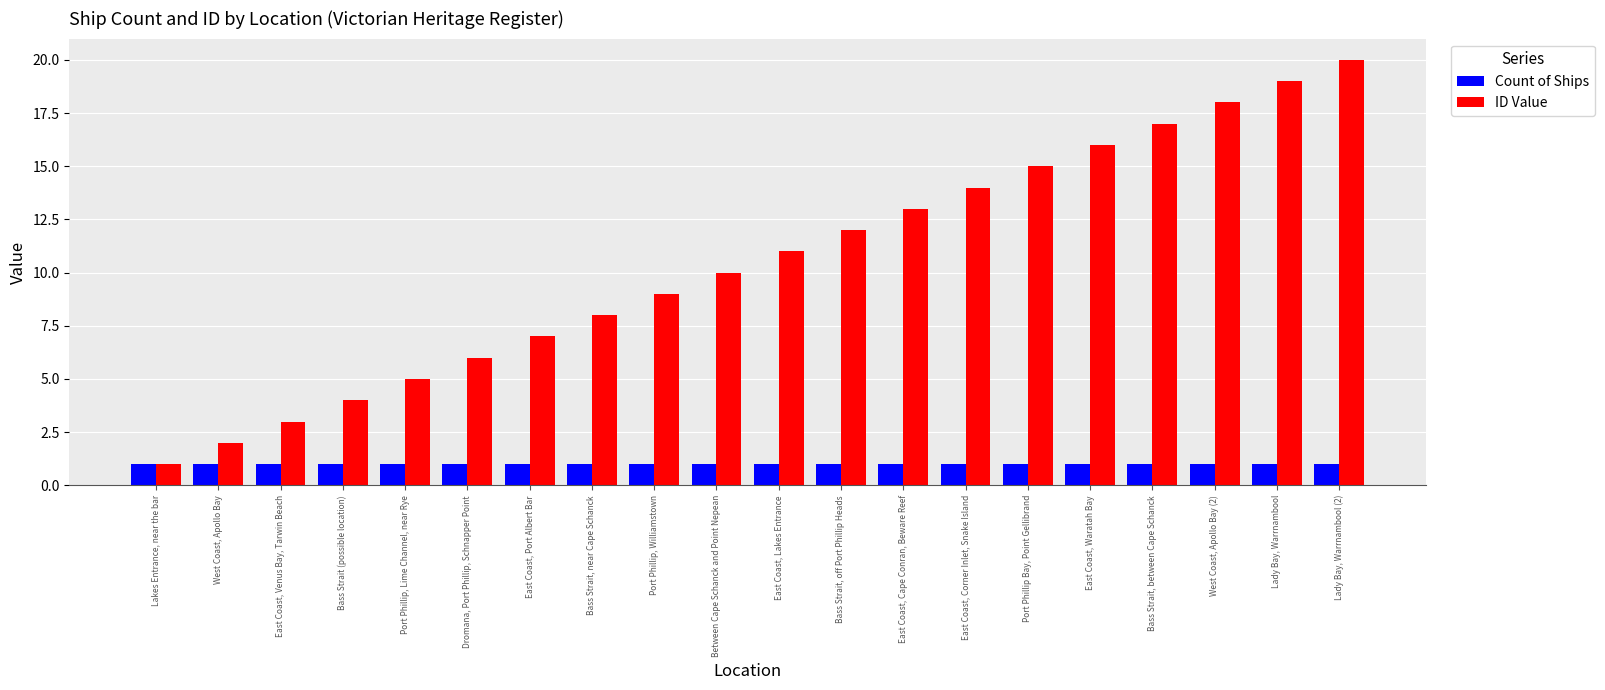

The Count of Ships series shows 1 at Bass Strait, off Port Phillip Heads. True or false?

True